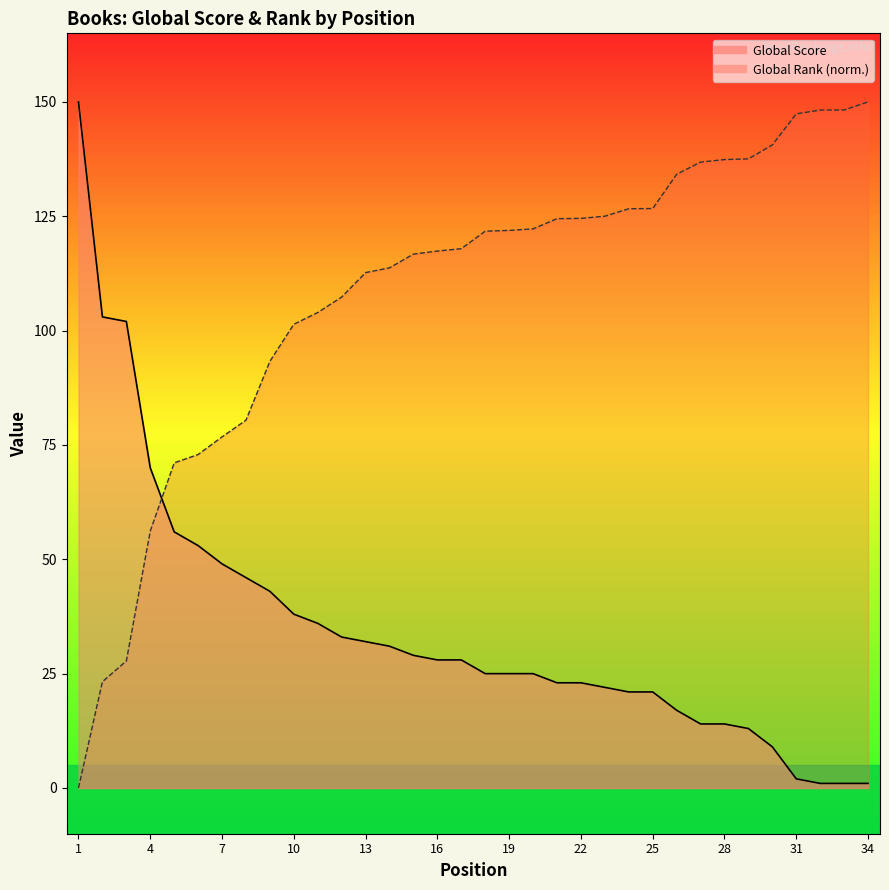

Reading right to left, transcribe all the data shown in this chart.

Global Score: 1.0	1.0	1.0	2.0	9.0	13.0	14.0	14.0	17.0	21.0	21.0	22.0	23.0	23.0	25.0	25.0	25.0	28.0	28.0	29.0	31.0	32.0	33.0	36.0	38.0	43.0	46.0	49.0	53.0	56.0	70.0	102.0	103.0	150.0
Global Rank (scaled): 150.0	148.2	148.2	147.4	140.6	137.6	137.4	136.8	134.2	126.7	126.6	125.0	124.5	124.5	122.2	121.9	121.7	117.9	117.4	116.7	113.7	112.7	107.3	104.0	101.4	93.3	80.4	76.8	72.9	71.1	56.2	27.8	23.2	0.0